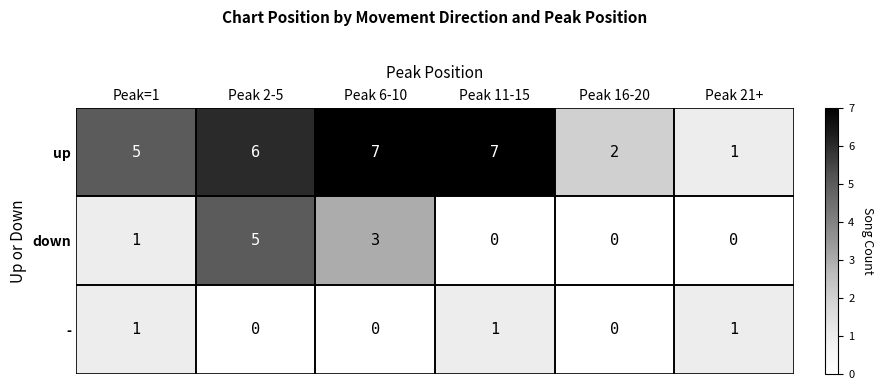

At which category is the sum across all series the highest?

Peak 2-5